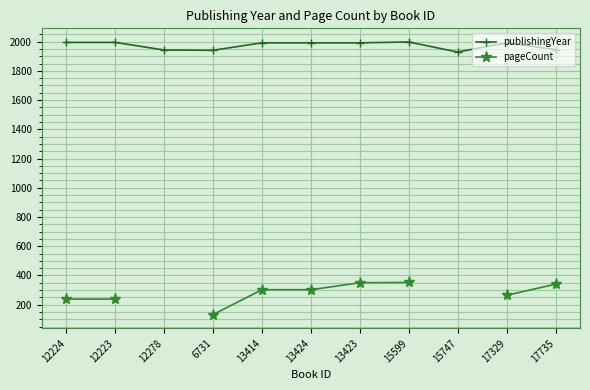

Which category has the highest value in the pageCount series?

15599